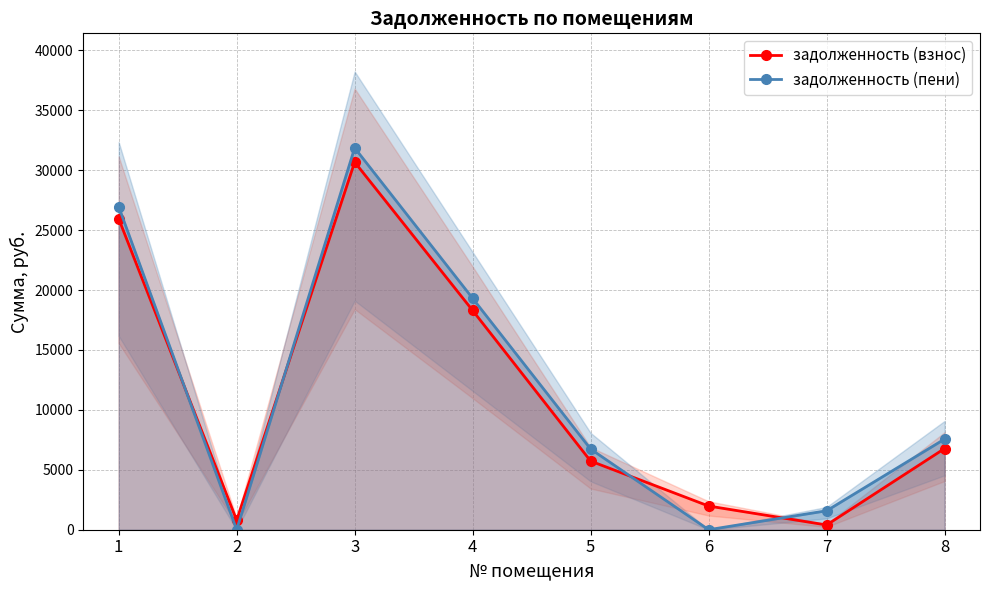

How many times do задолженность (взнос) and задолженность (пени) cross each other?

4